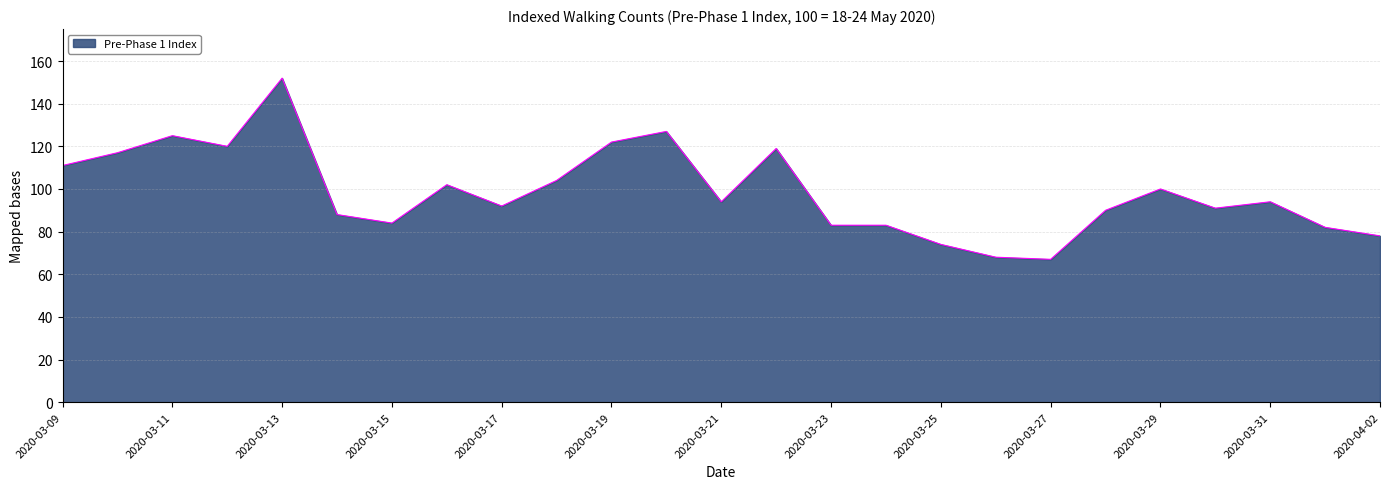

What is the maximum value shown in the chart?

152